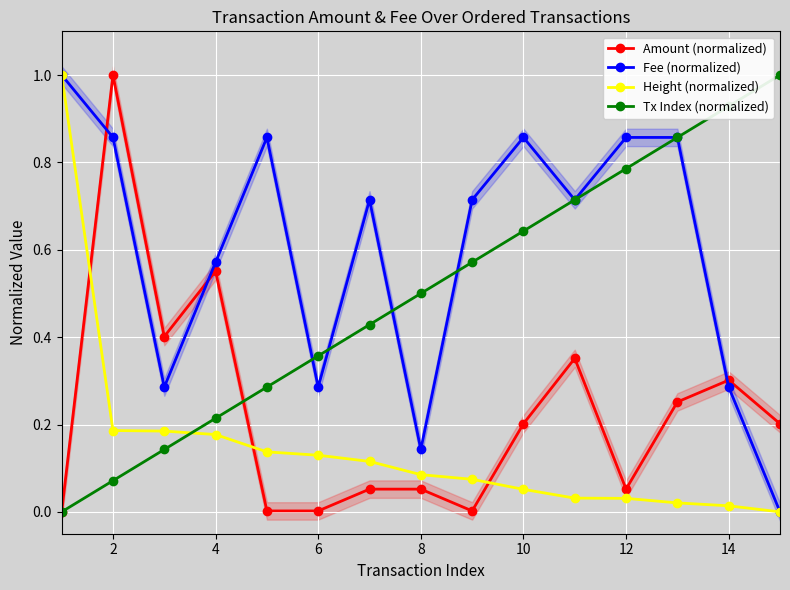

Rank the series by their maximum value, from lowest to highest.

Amount (normalized), Fee (normalized), Height (normalized), Tx Index (normalized)